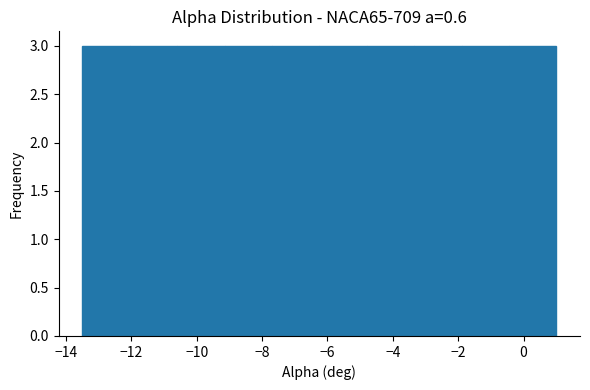

Reading left to right, transcribe this chart: for each bar, give the range it covers on the x-axis and its height. Neither the bar edges nor the heights are printed on the chart, so give them approximately, as read against the axes.

-13.50 to -12.05: 3
-12.05 to -10.60: 3
-10.60 to -9.15: 3
-9.15 to -7.70: 3
-7.70 to -6.25: 3
-6.25 to -4.80: 3
-4.80 to -3.35: 3
-3.35 to -1.90: 3
-1.90 to -0.45: 3
-0.45 to 1.00: 3